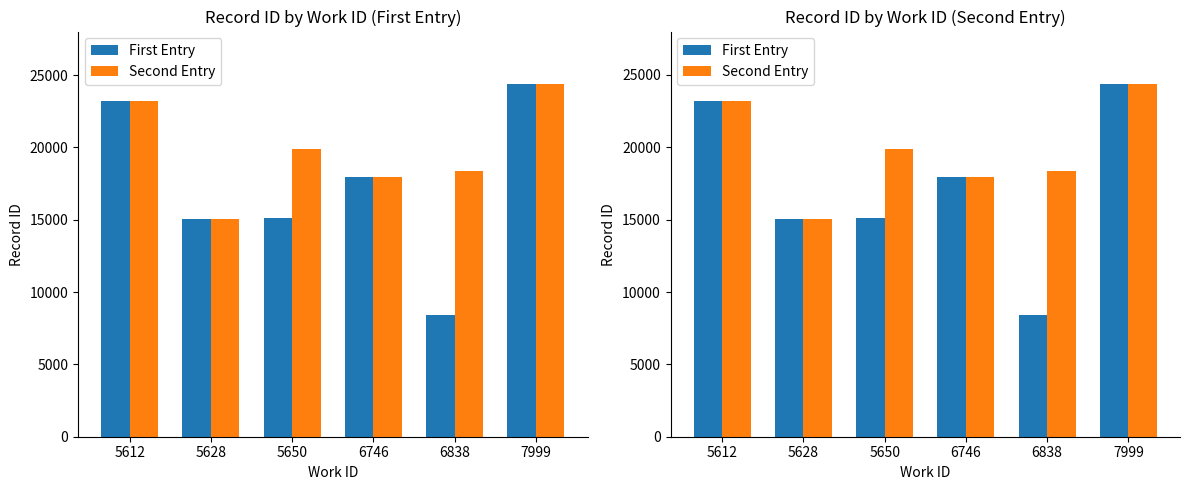

How many values in the Second Entry series are below 19873?

3